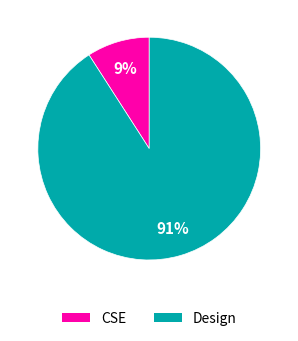

Does Design represent more than half of the total?

Yes